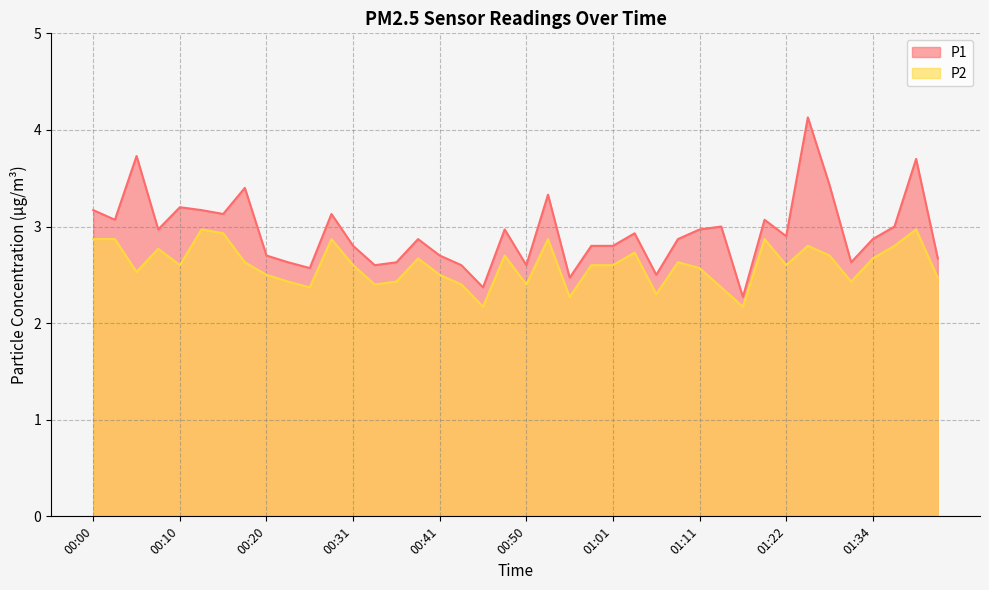

What is the smallest value displayed?

2.2